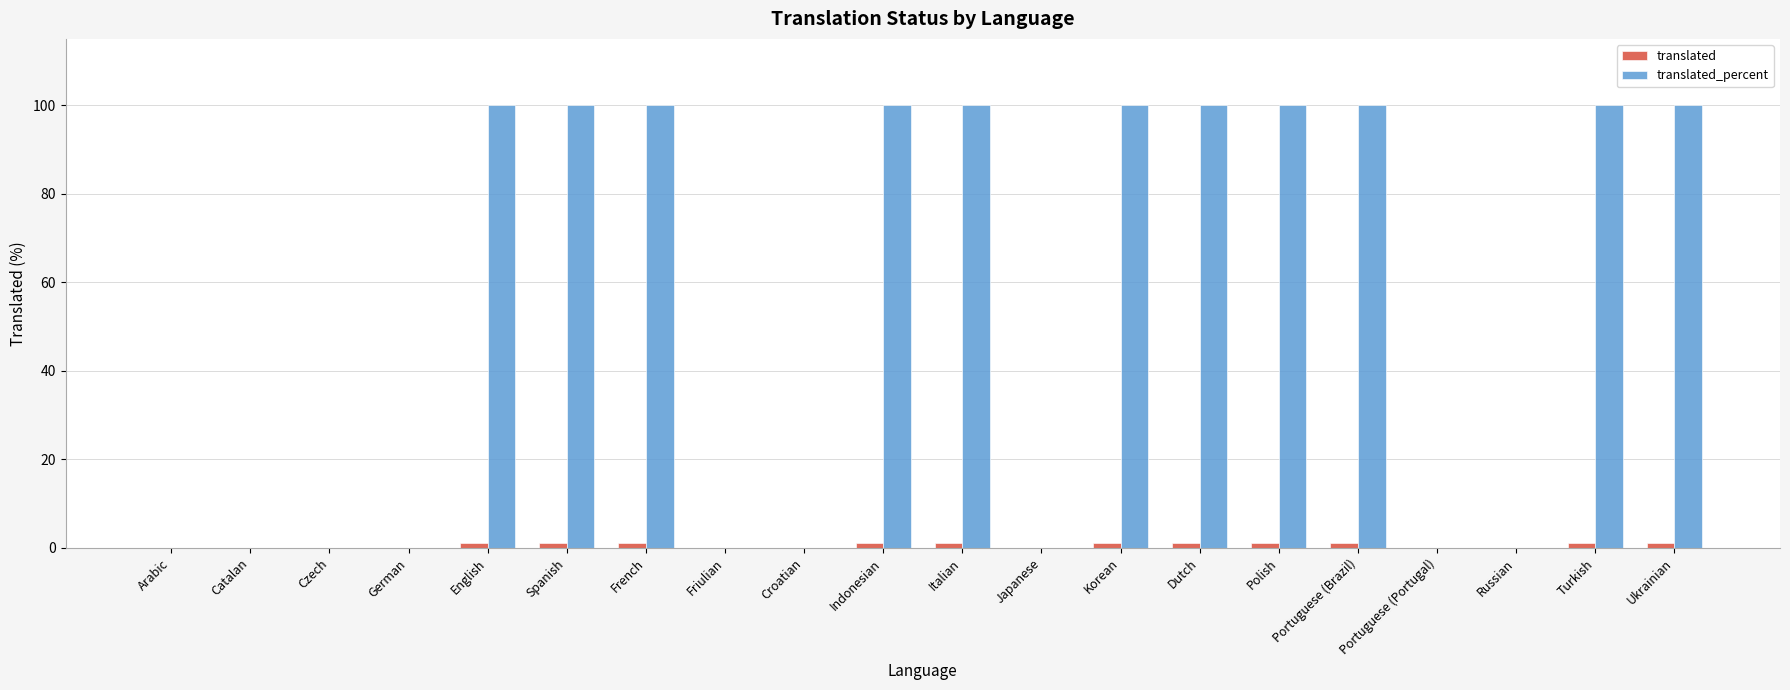

What is the maximum value shown in the chart?

100